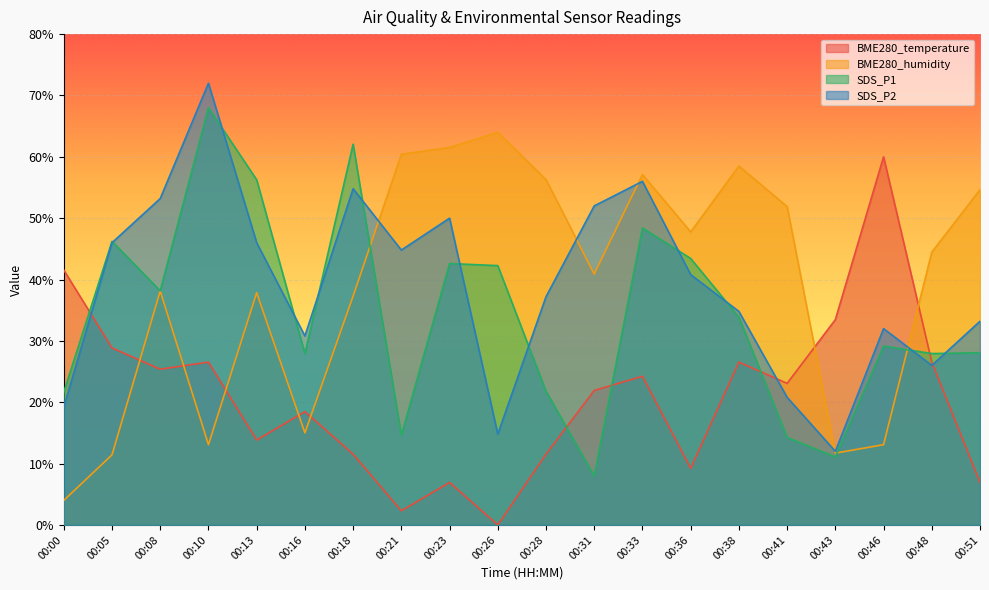

Where is the first local maximum for SDS_P1?

00:05